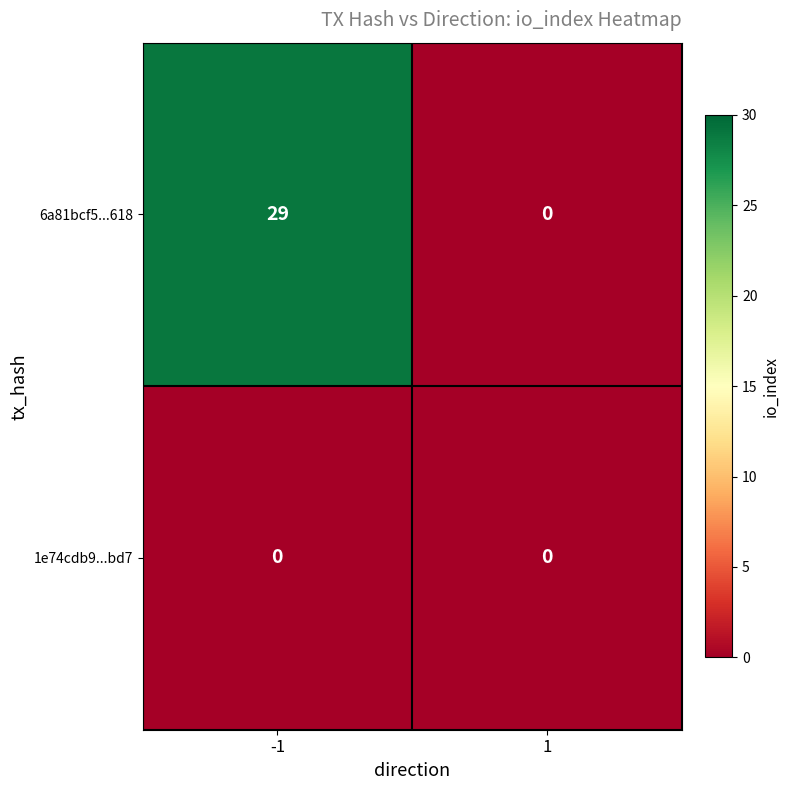

What is the approximate value of 6a81bcf5...618 at -1, to the nearest 10?

30